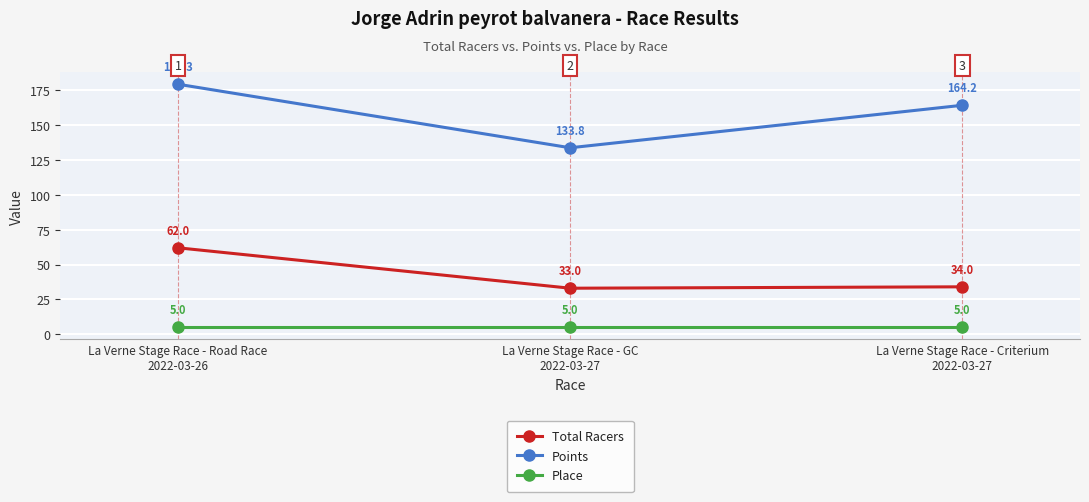

Reading left to right, extract all data points from this chart.

Total Racers: 62.0	33.0	34.0
Points: 179.3	133.8	164.2
Place: 5.0	5.0	5.0